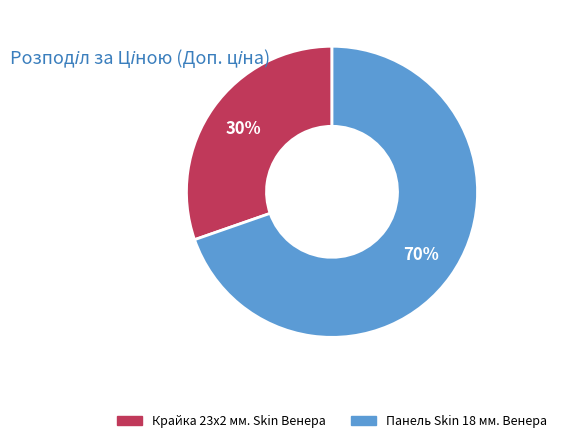

Combined, do Панель Skin 18 мм. Венера and Крайка 23x2 мм. Skin Венера account for over 50%?

Yes